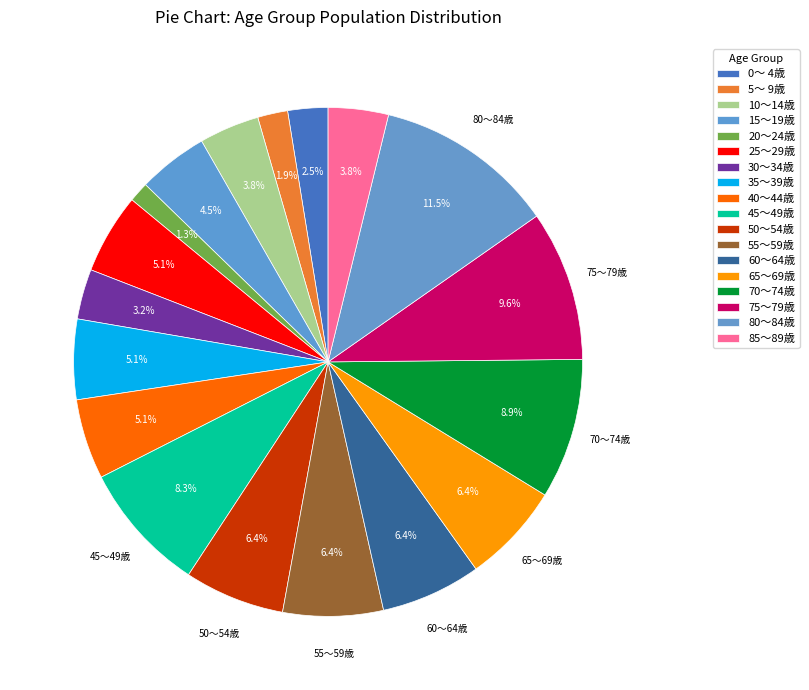

To the nearest percent, what is the combined percentage of 55～59歳 and 15～19歳?

11%